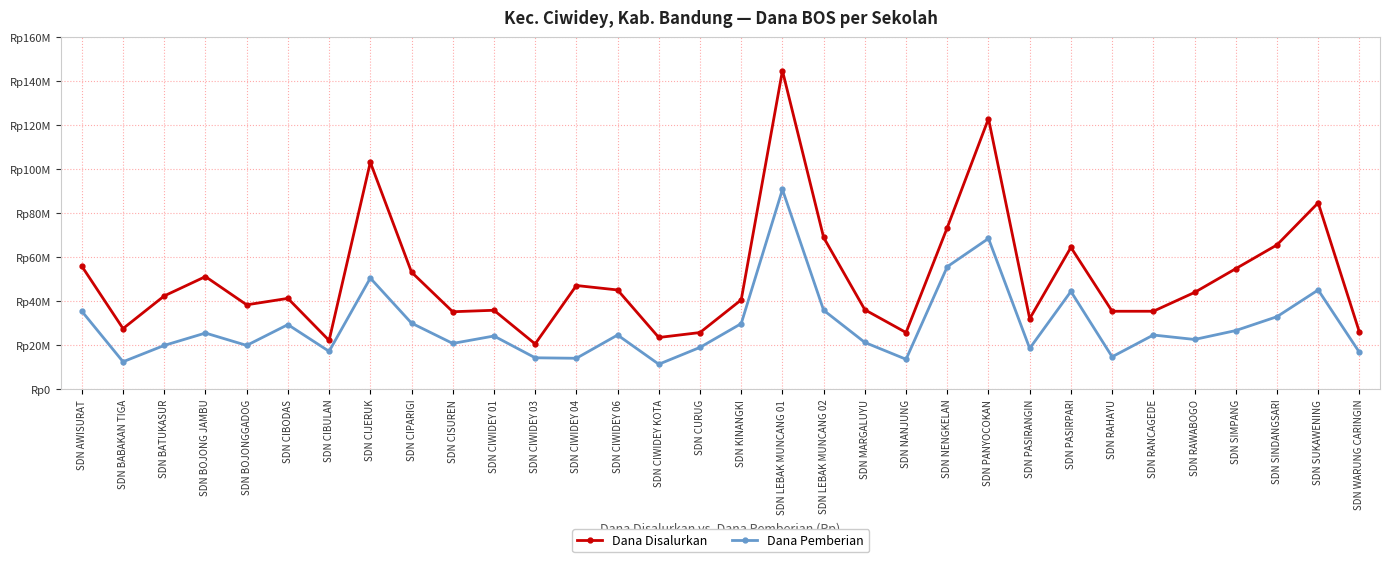

What is the difference between the Dana Disalurkan values at SDN CIWIDEY 04 and SDN BABAKAN TIGA?

19575000